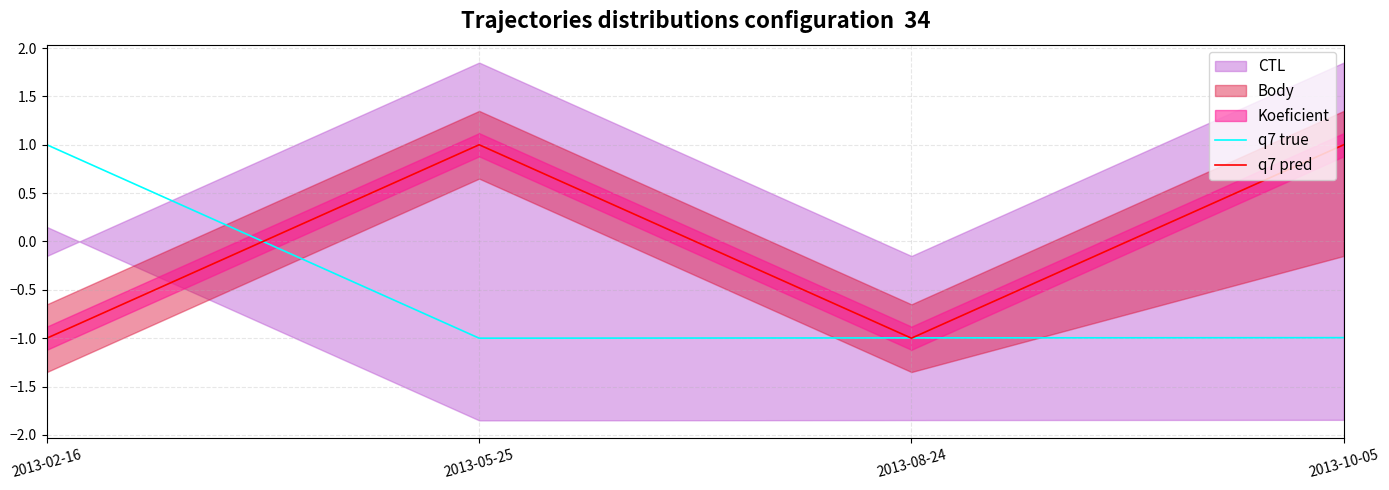

Which series ends up on top after the final intersection of q7 true and q7 pred?

q7 pred